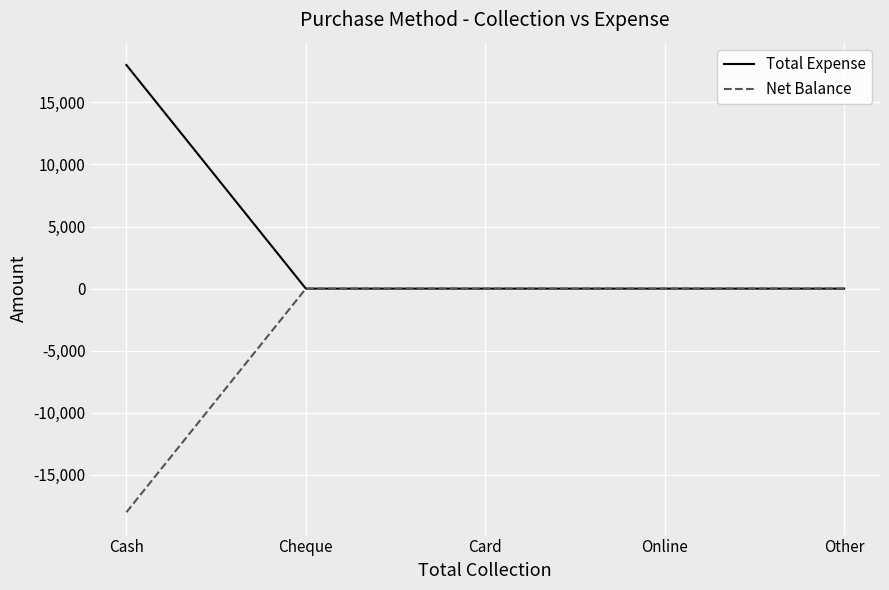

What is the difference between the highest and lowest values at Cash?

36000